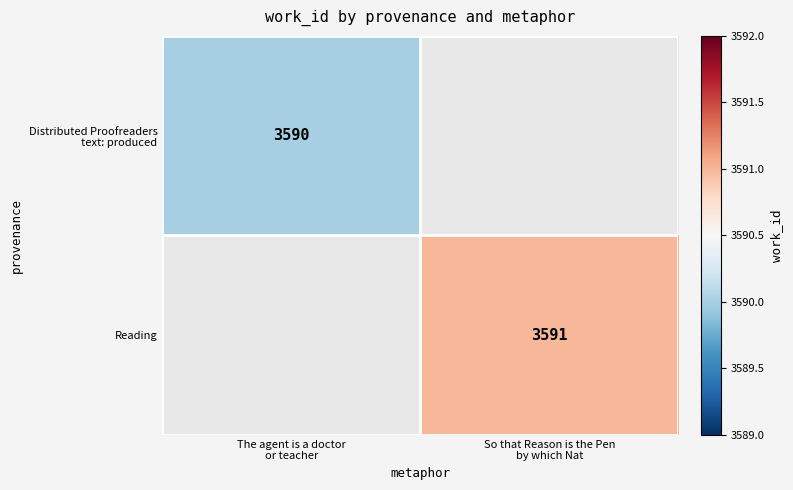

Is it true that Reading equals 764.8 at So that Reason is the Pen by which Nat?

False